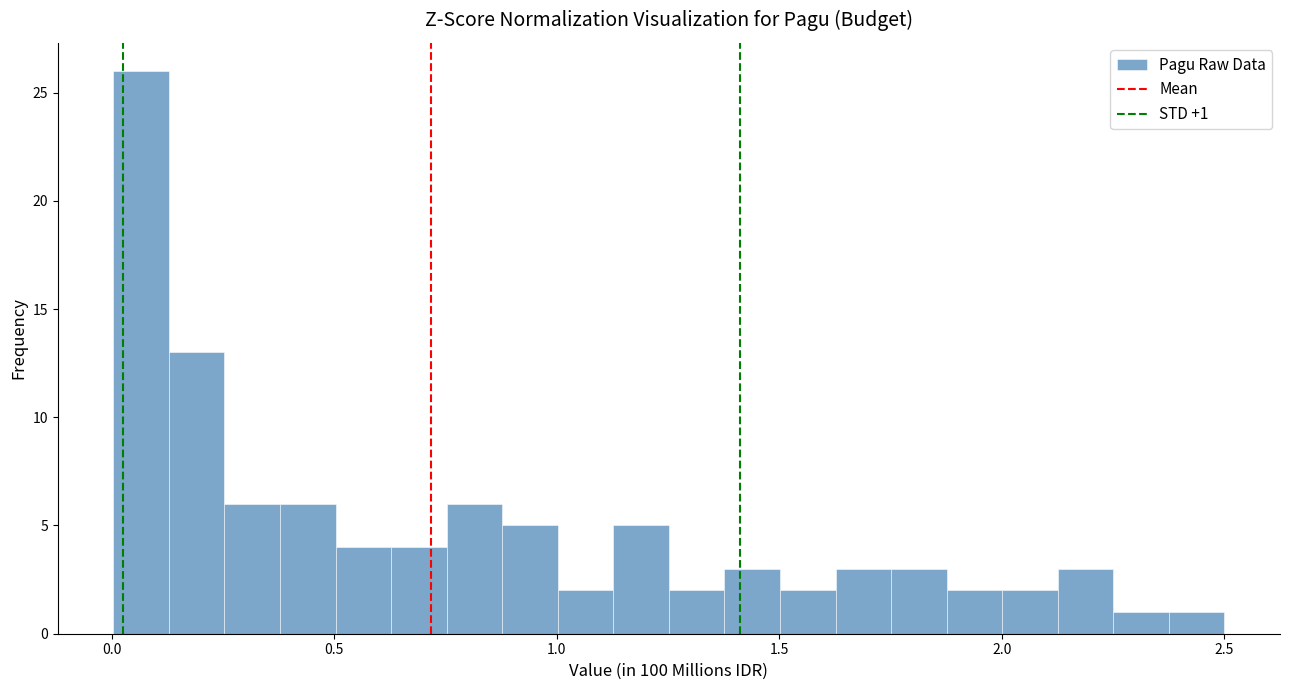

Around what value on the x-axis is the tallest bar? Give the approximate position of its centre, as read against the axis.

0.05